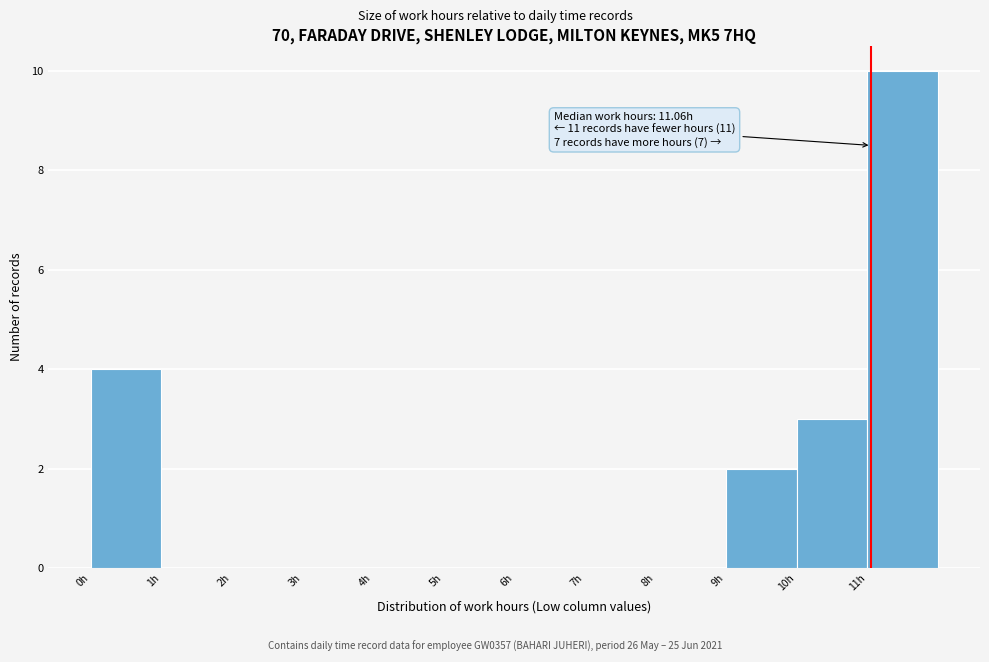

Over which range of the x-axis is the bar tallest?

11 to 12